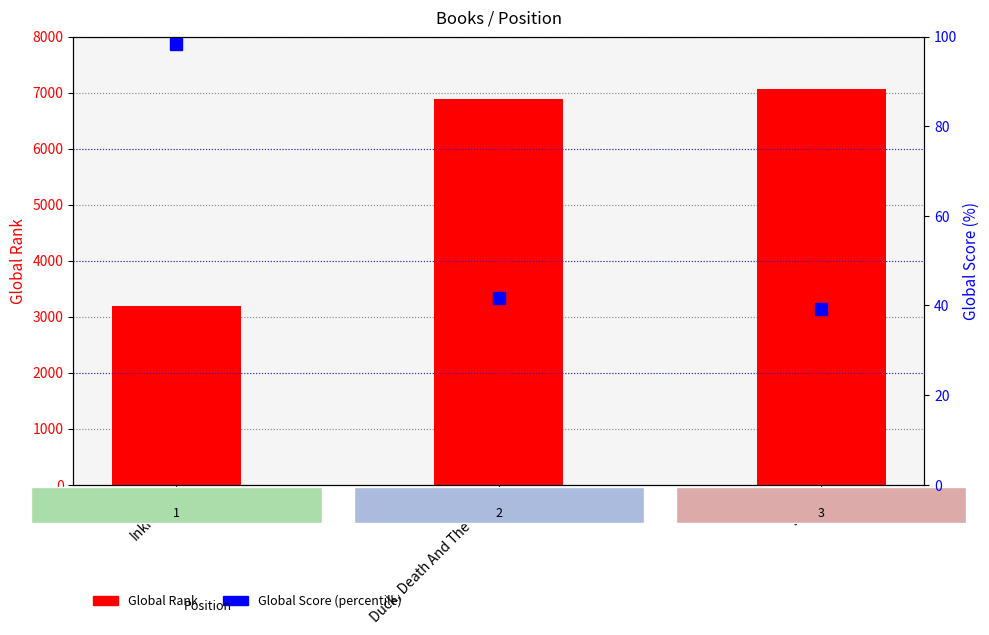

What is the difference between the maximum and minimum values in the Global Score (percentile) series?

59.2